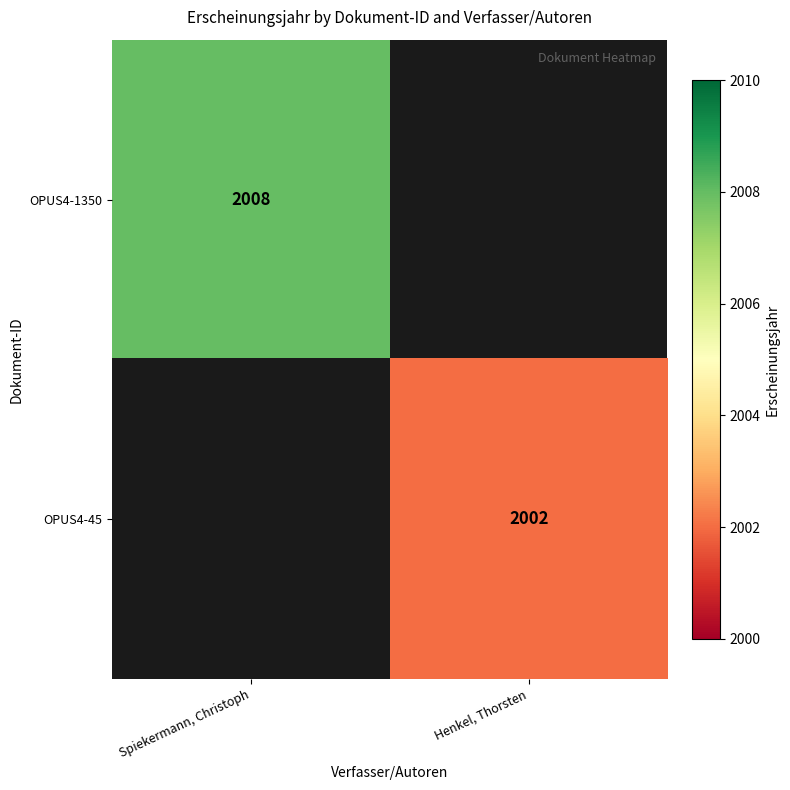

What is the greatest value displayed?

2008.0